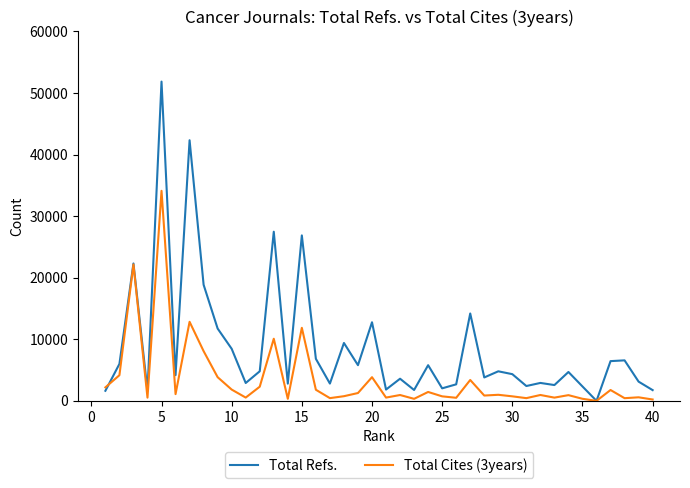

List the series in order of their peak value, lowest first.

Total Cites (3years), Total Refs.